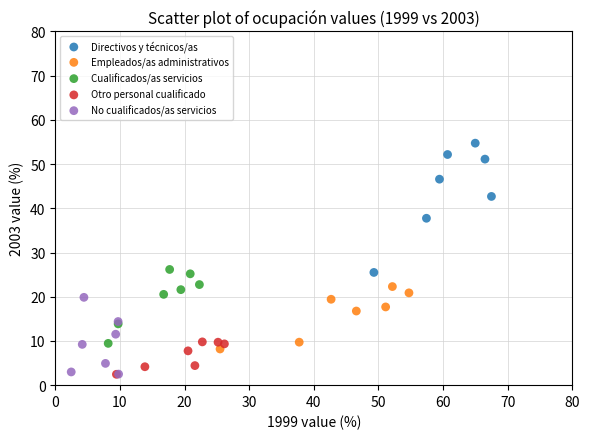

Which series has the largest Y range (max minus min)?

Directivos y técnicos/as